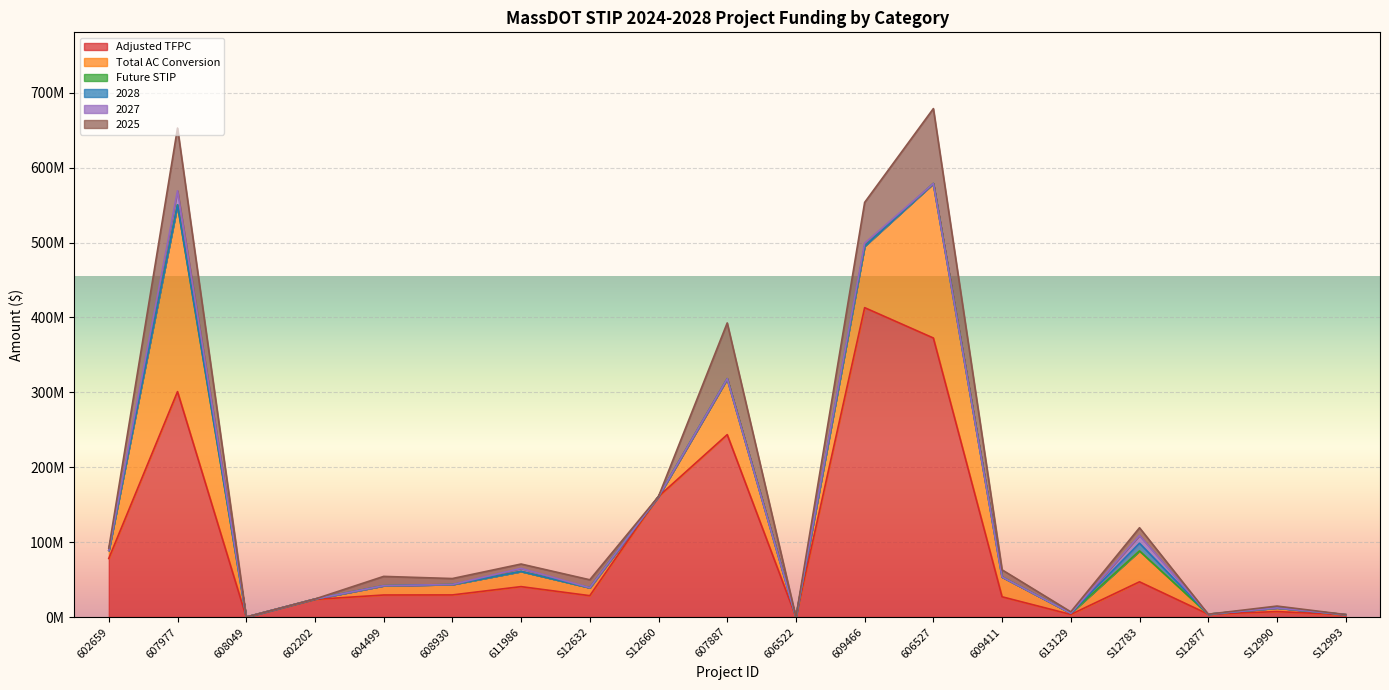

How many series are shown in this chart?

6